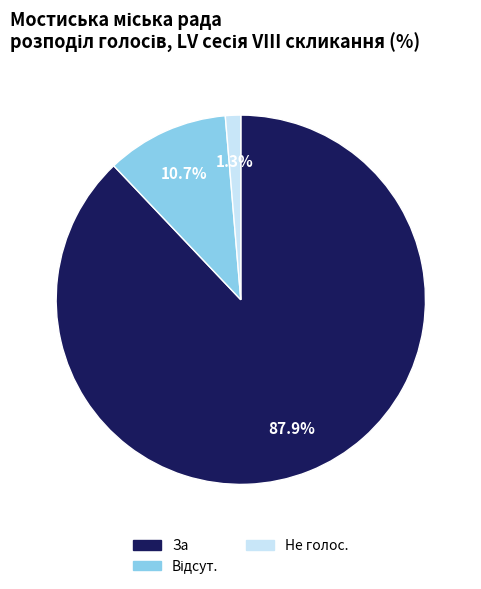

To the nearest percent, what is the combined percentage of Не голос. and За?

89%